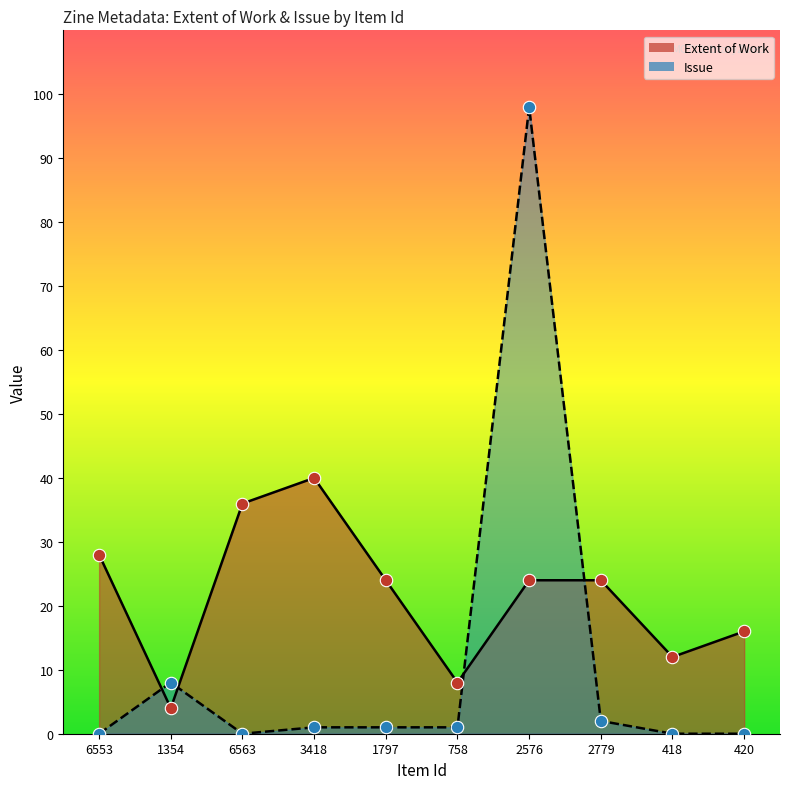

Which series has the widest spread of Y values?

Issue